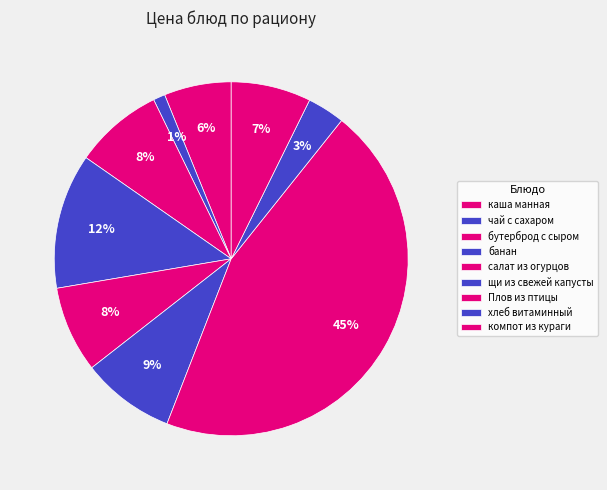

How many slices are in this pie chart?

9